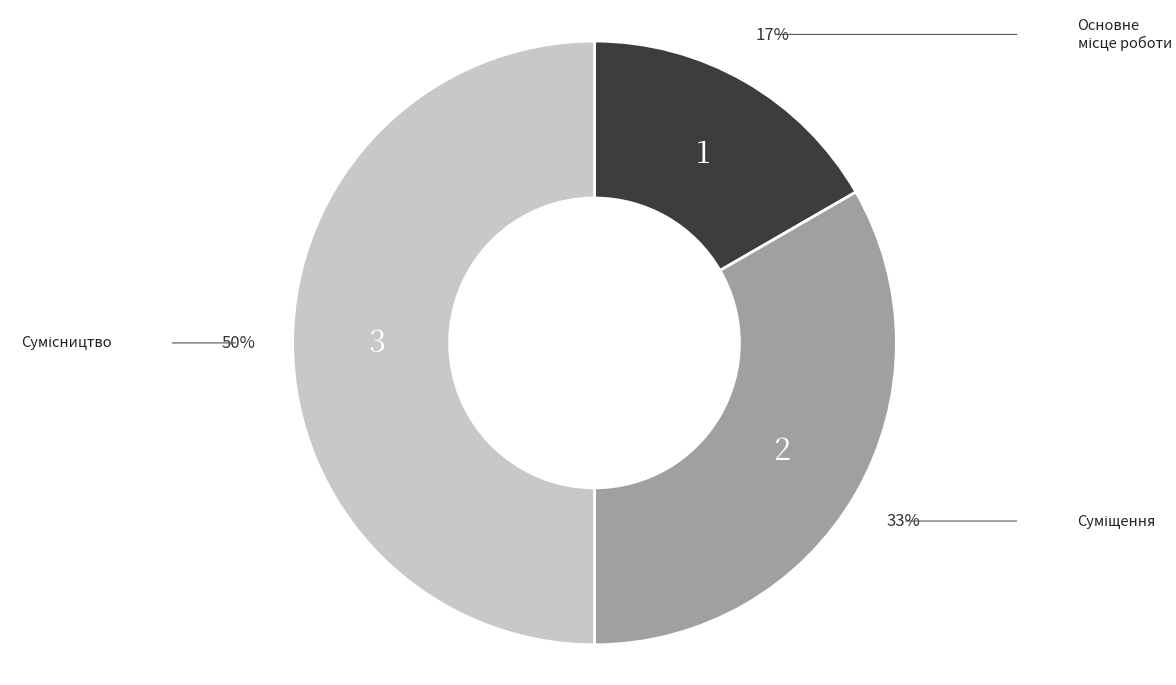

To the nearest percent, what is the average slice percentage?

33%